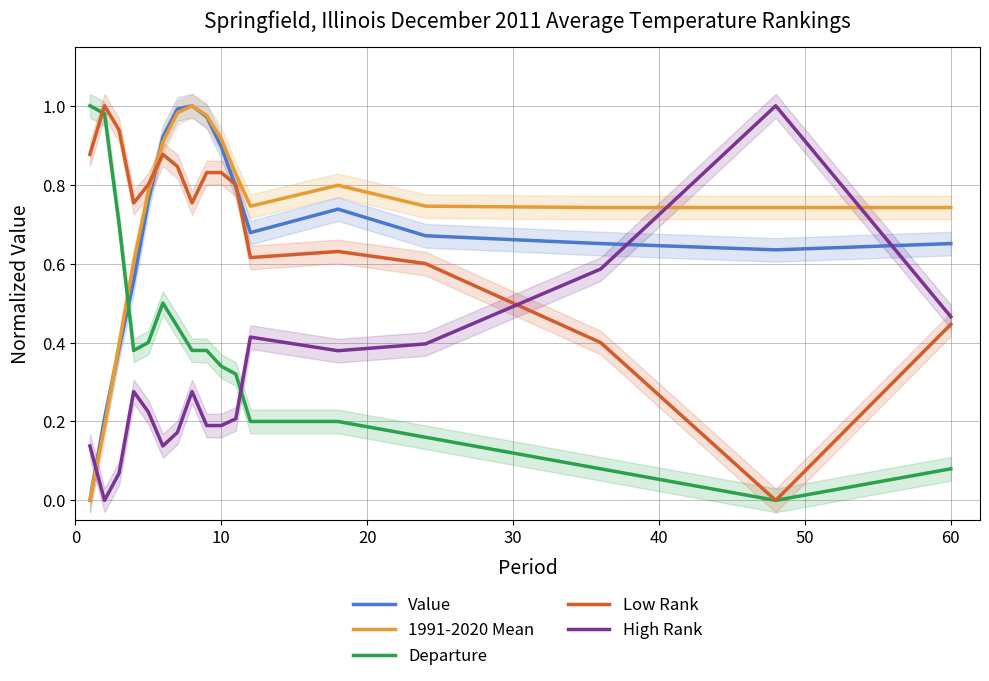

True or false: Low Rank and Departure intersect in this chart.

True